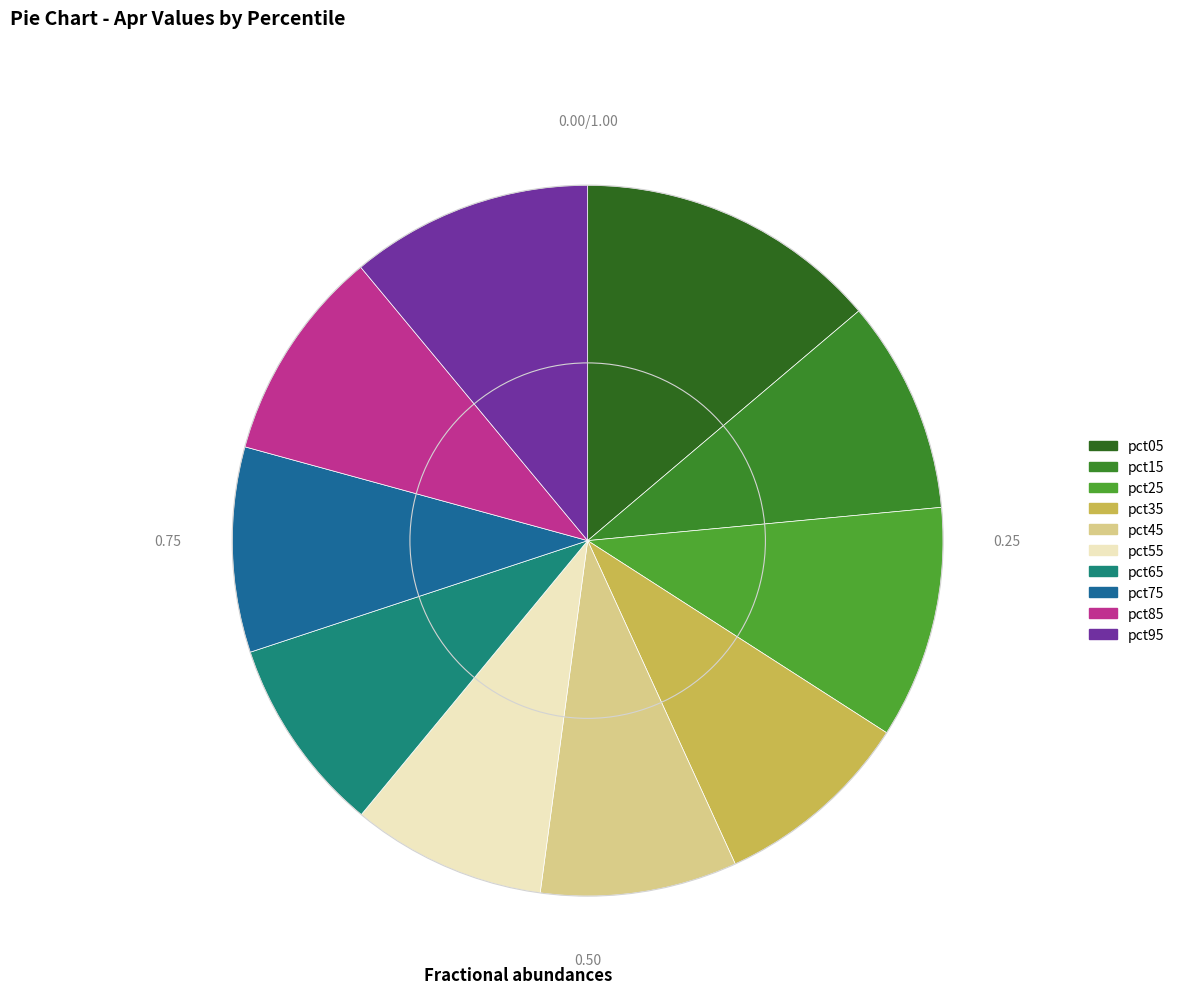

Which has a higher value, pct75 or pct15?

pct15